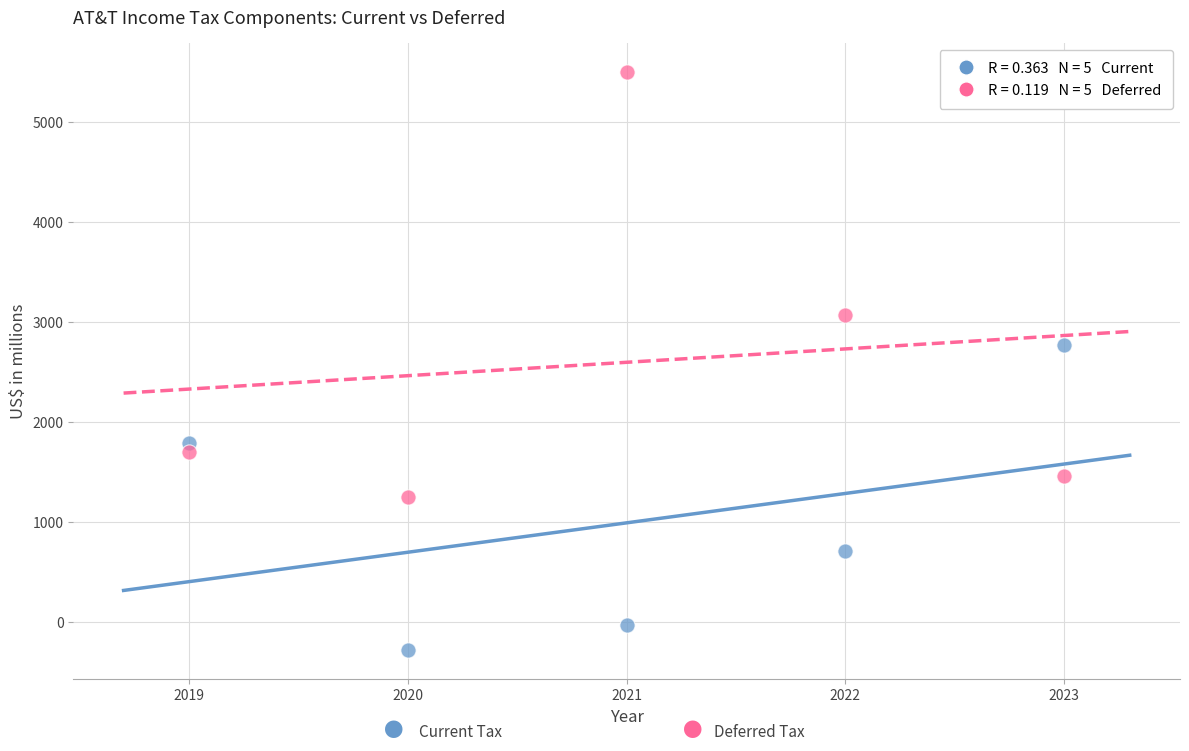

Across all data points, what is the average Y value?

1793